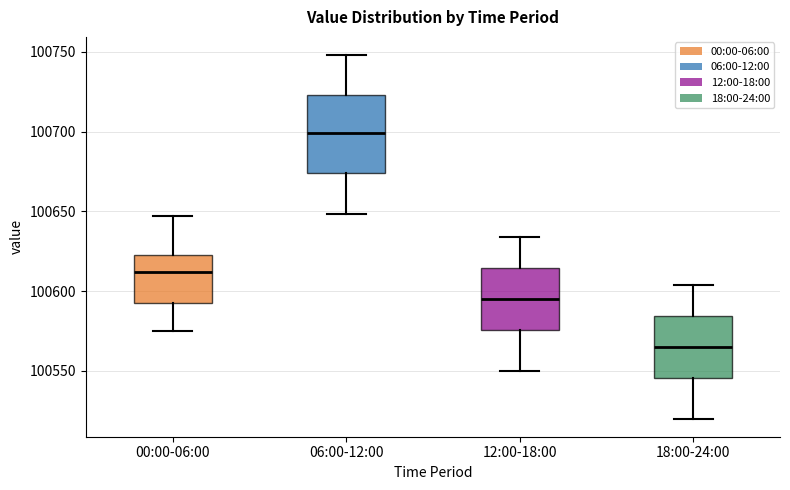

Which box's median line is the highest?

06:00-12:00